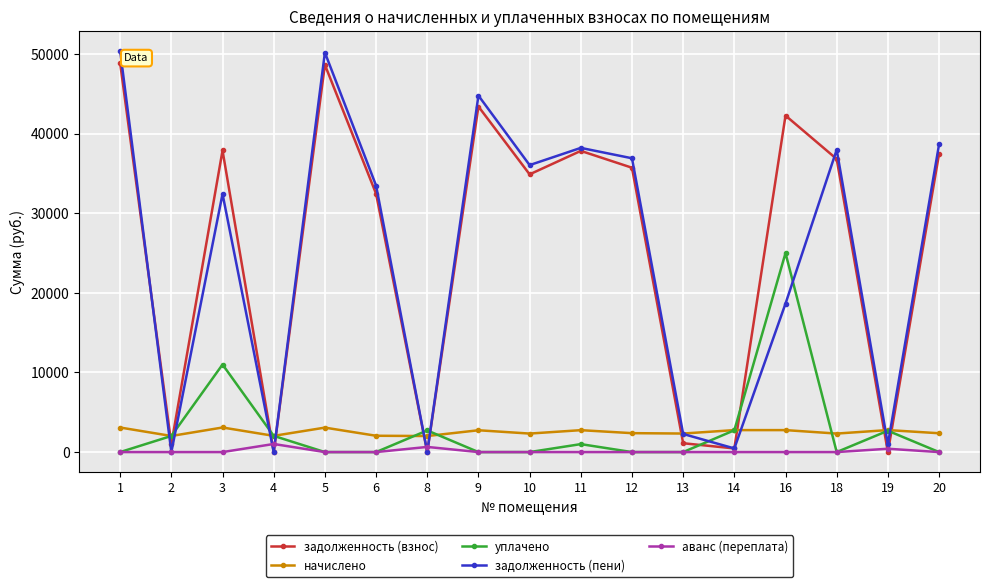

How many interior local peaks does the уплачено series have?

5